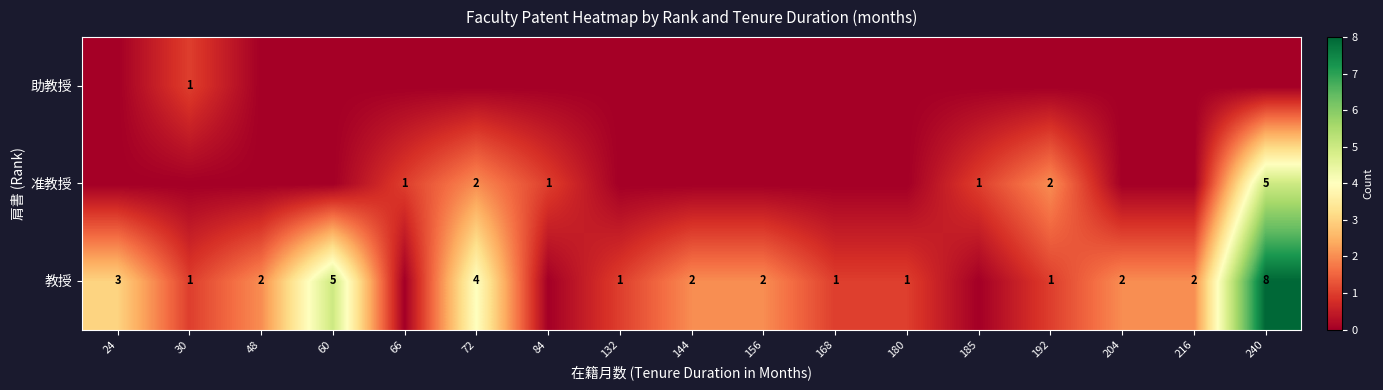

Between 185 and 60, which is larger?

60